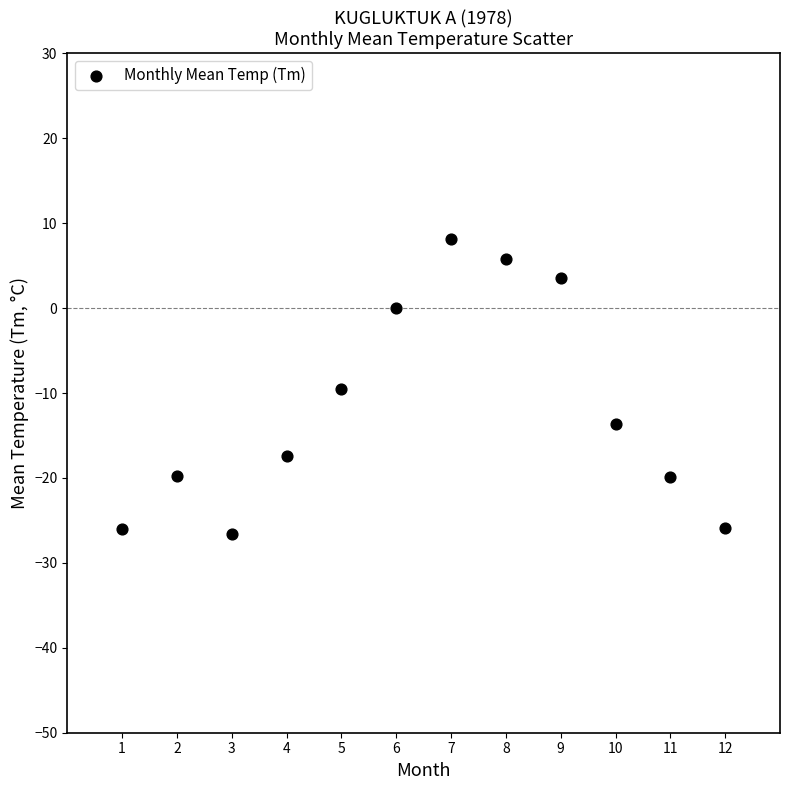

What is the average Y value?

-11.8